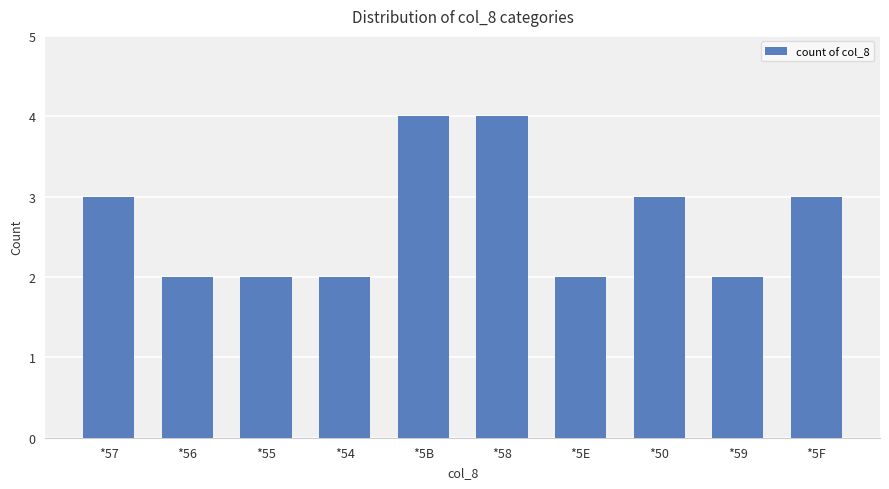

What is the sum of all values?

27